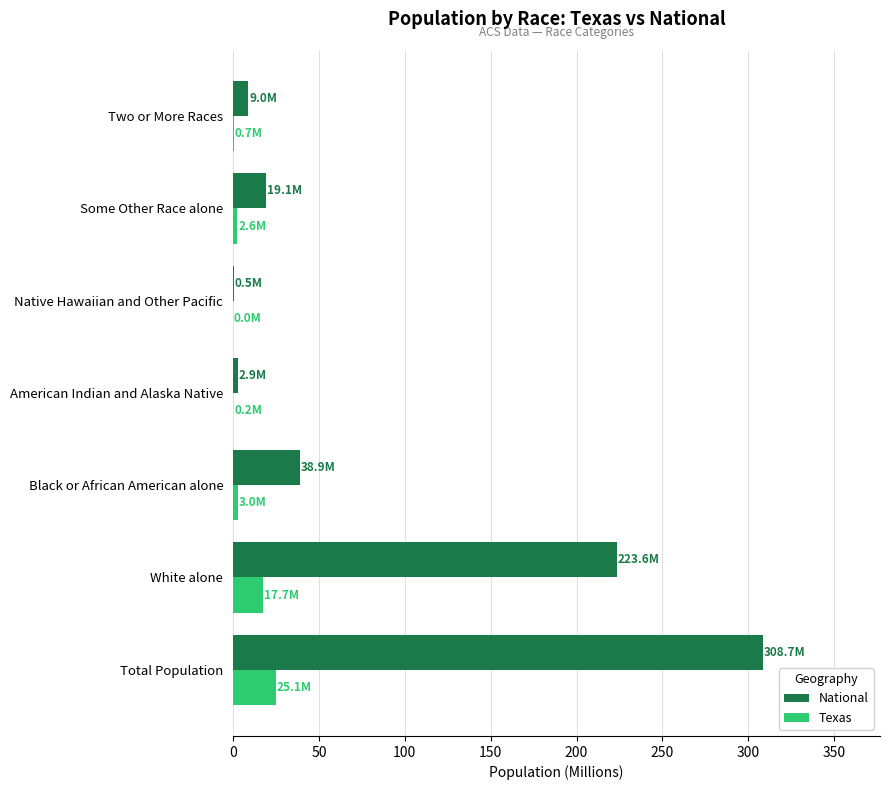

What is the greatest value displayed?

308.7